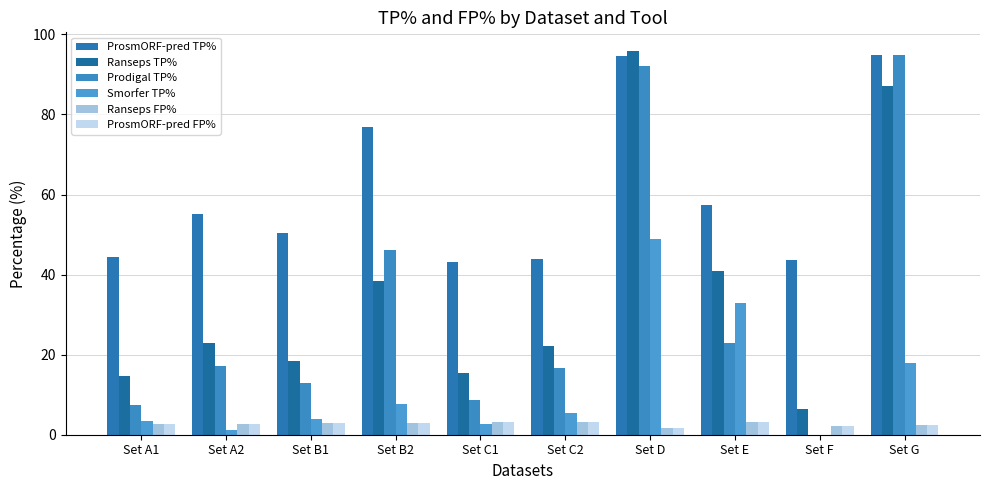

What are all the series names shown in the legend?

ProsmORF-pred TP%, Ranseps TP%, Prodigal TP%, Smorfer TP%, Ranseps FP%, ProsmORF-pred FP%